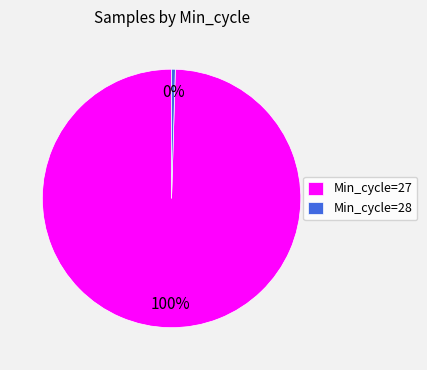

Count the number of slices in the pie.

2